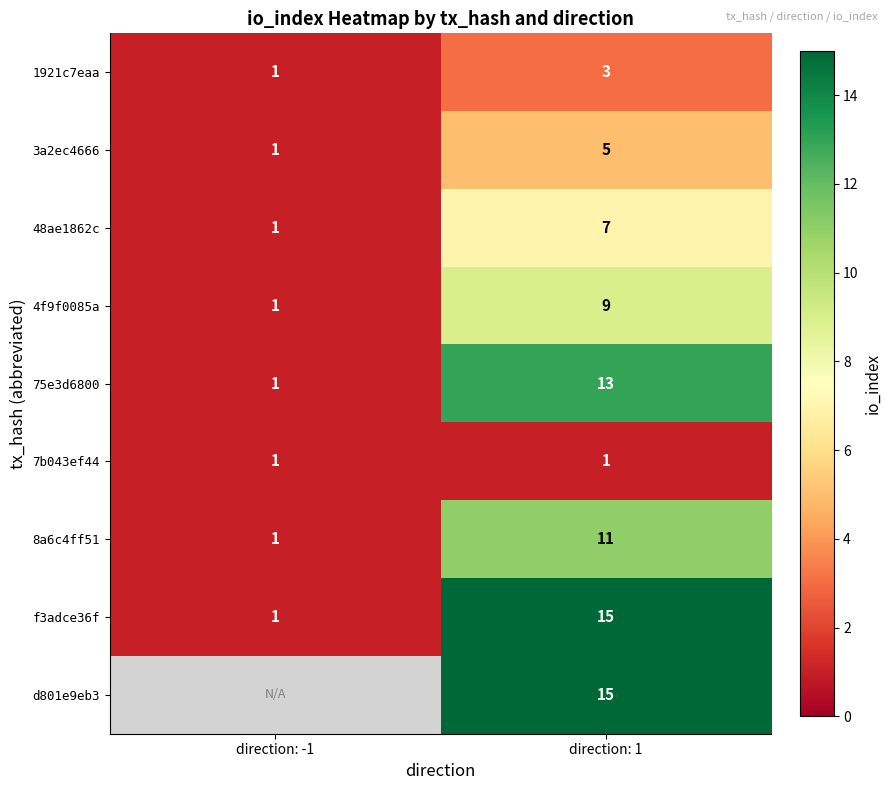

What is the minimum value shown in the chart?

1.0